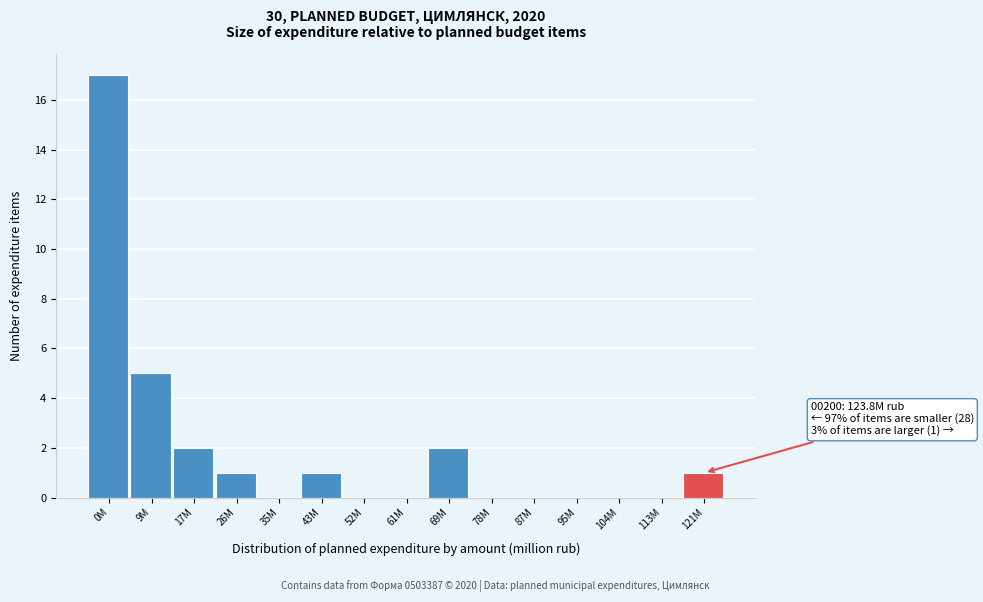

Reading left to right, extract all data points from this chart.

0M=17	9M=5	17M=2	26M=1	35M=0	43M=1	52M=0	61M=0	69M=2	78M=0	87M=0	95M=0	104M=0	113M=0	121M=1